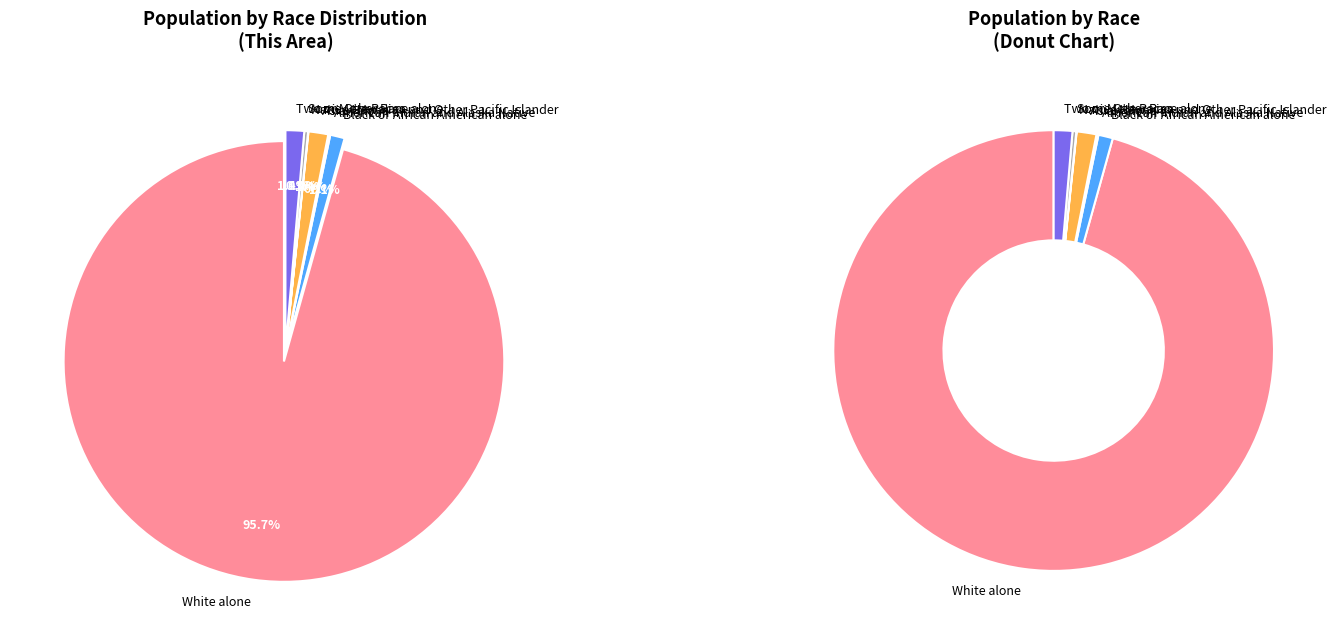

Which category has the biggest portion of the pie?

White alone